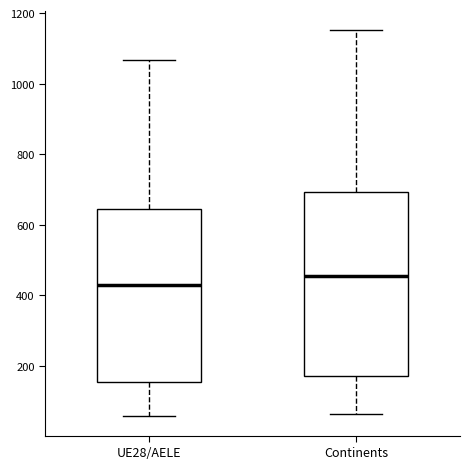

Which box is the tallest, from its lower edge to its upper edge?

Continents